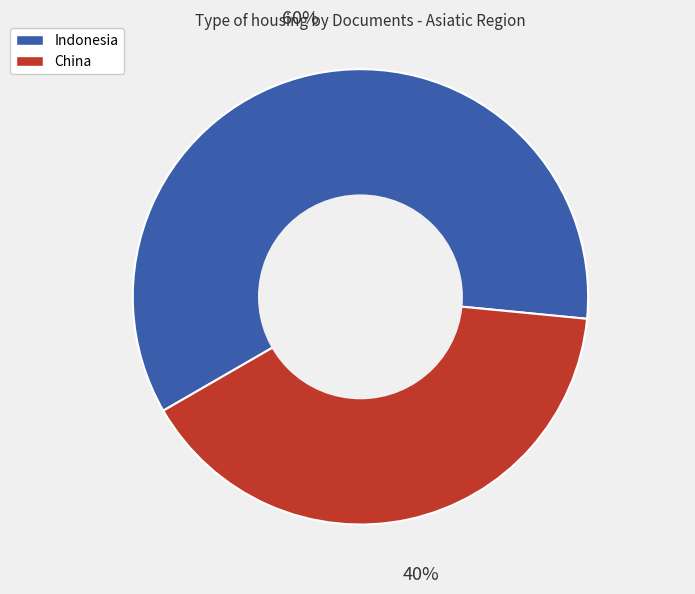

Which slice is the smallest?

China